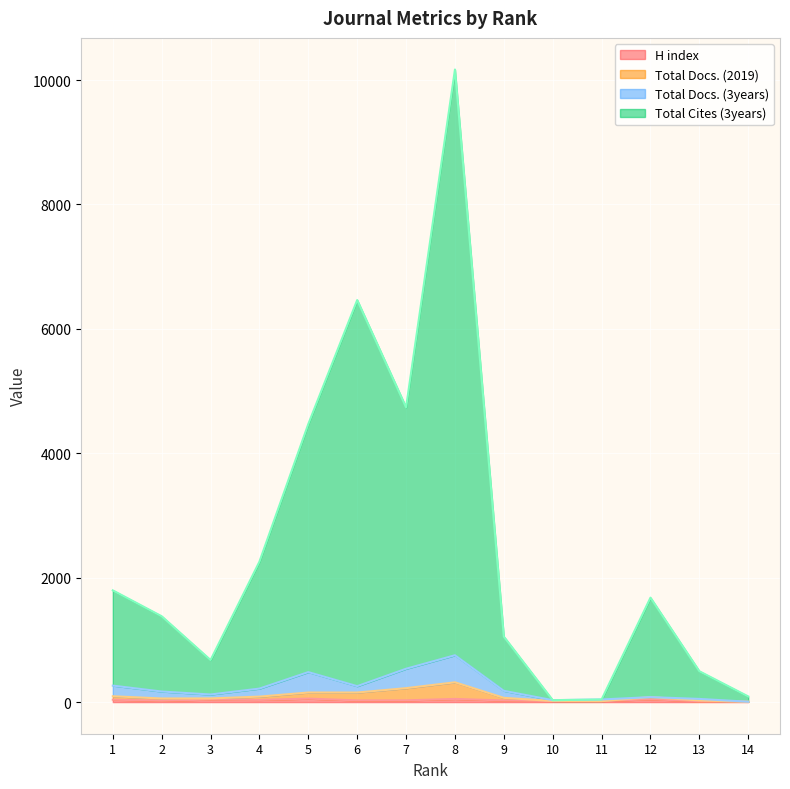

At which label is Total Cites (3years) closest to 5100?

7